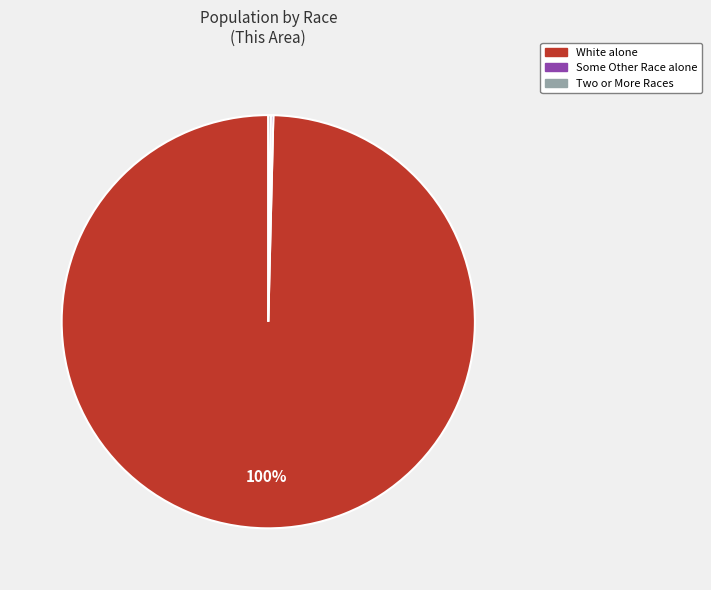

Is there any slice that represents more than half of the pie?

Yes